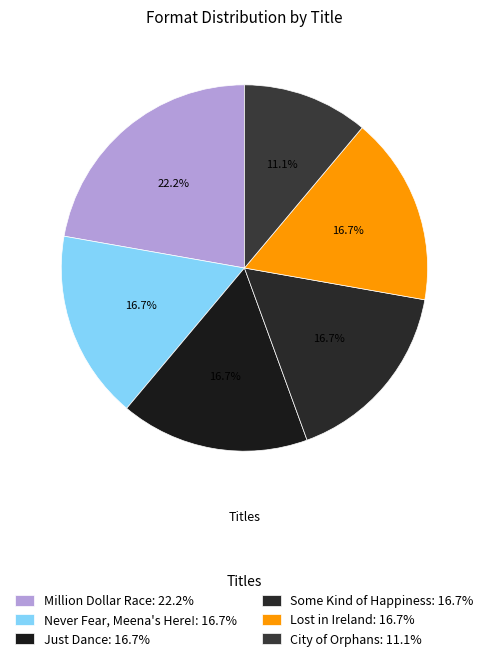

What percentage do City of Orphans and Lost in Ireland together represent?

27.8%